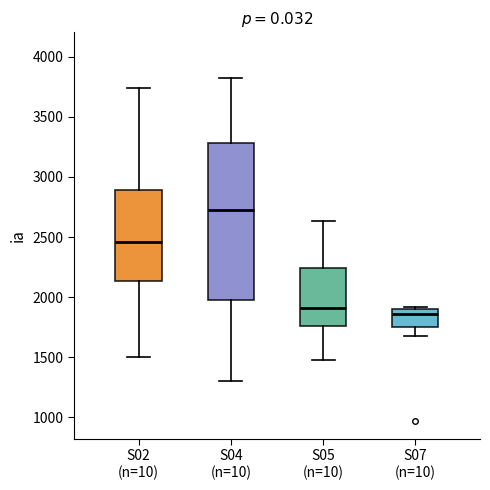

Reading left to right, read every box against the y-axis: the position of its median line, the range the box covers, and the ends of its whiskers. The values are not printed on the chart, so give them approximately, as read against the axis.

S02 (n=10): median 2450, box 2150 to 2900, whiskers 1500 to 3750
S04 (n=10): median 2700, box 2000 to 3300, whiskers 1300 to 3800
S05 (n=10): median 1900, box 1750 to 2250, whiskers 1500 to 2650
S07 (n=10): median 1850, box 1750 to 1900, whiskers 1700 to 1900 (just above the box's upper edge)